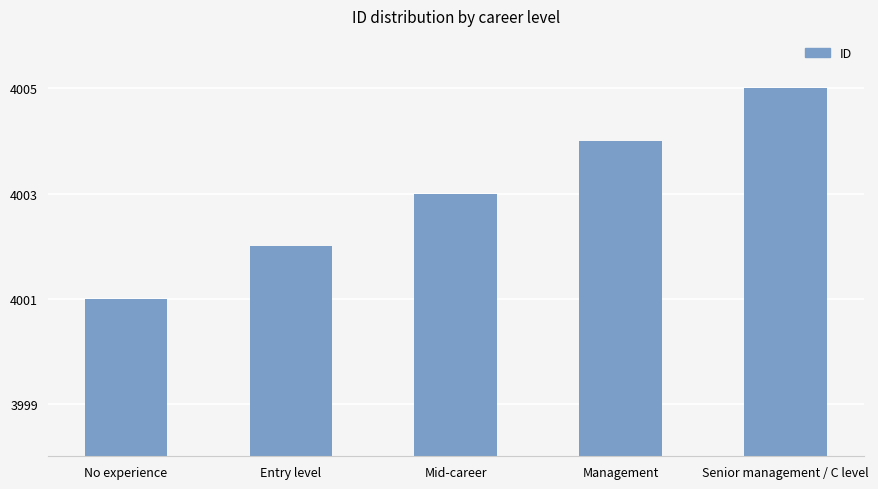

Rank the categories by value from highest to lowest.

Senior management / C level, Management, Mid-career, Entry level, No experience